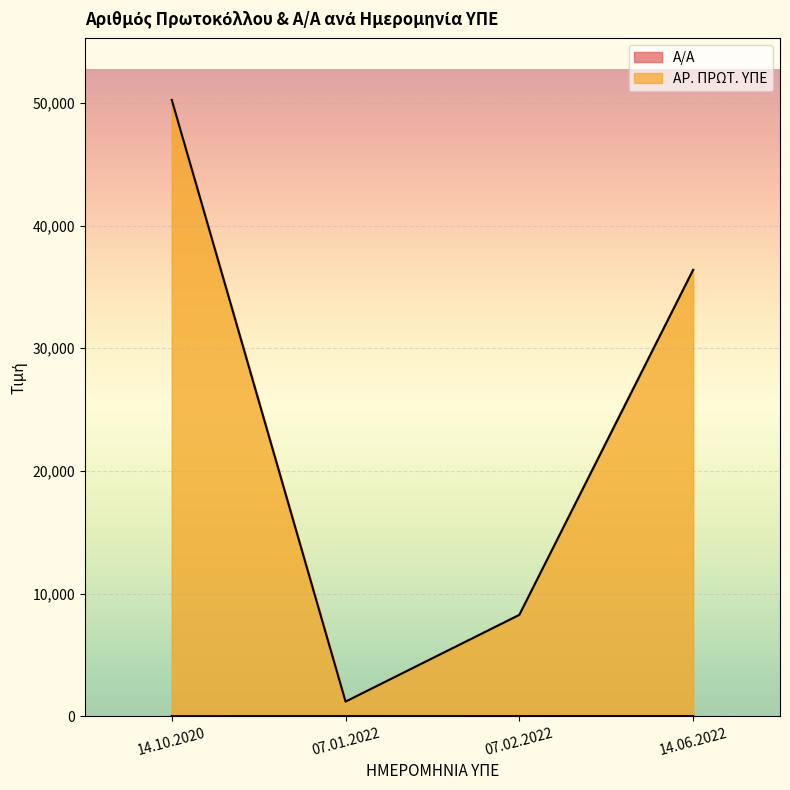

Which has a higher value, 07.02.2022 or 14.10.2020?

07.02.2022